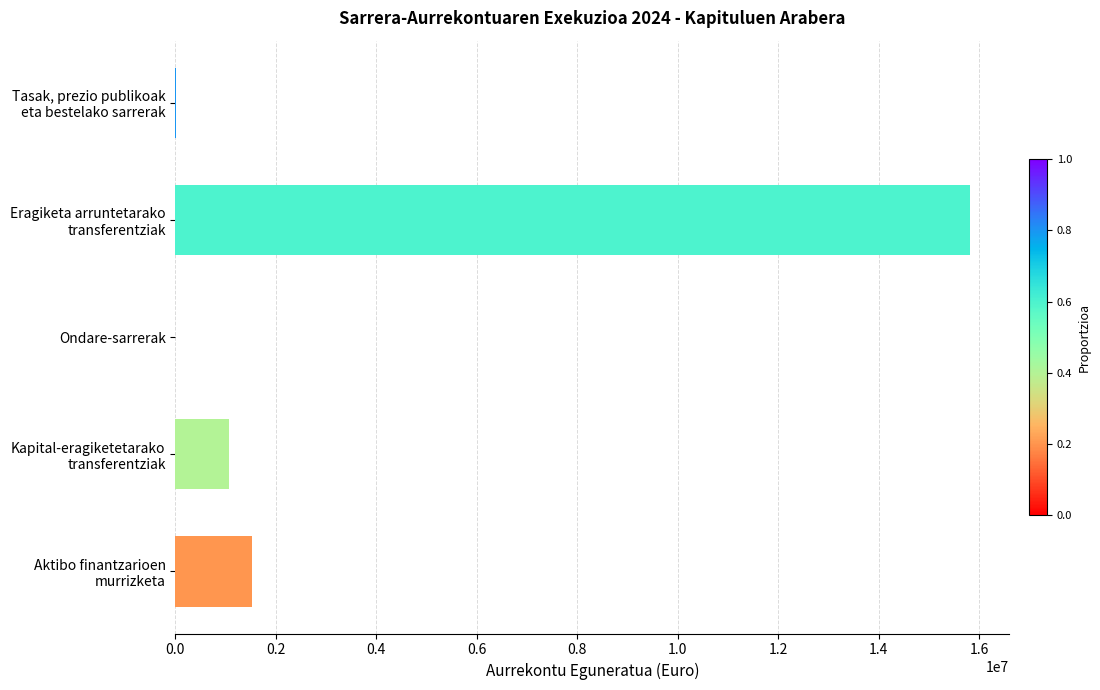

What is the greatest value displayed?

15805000